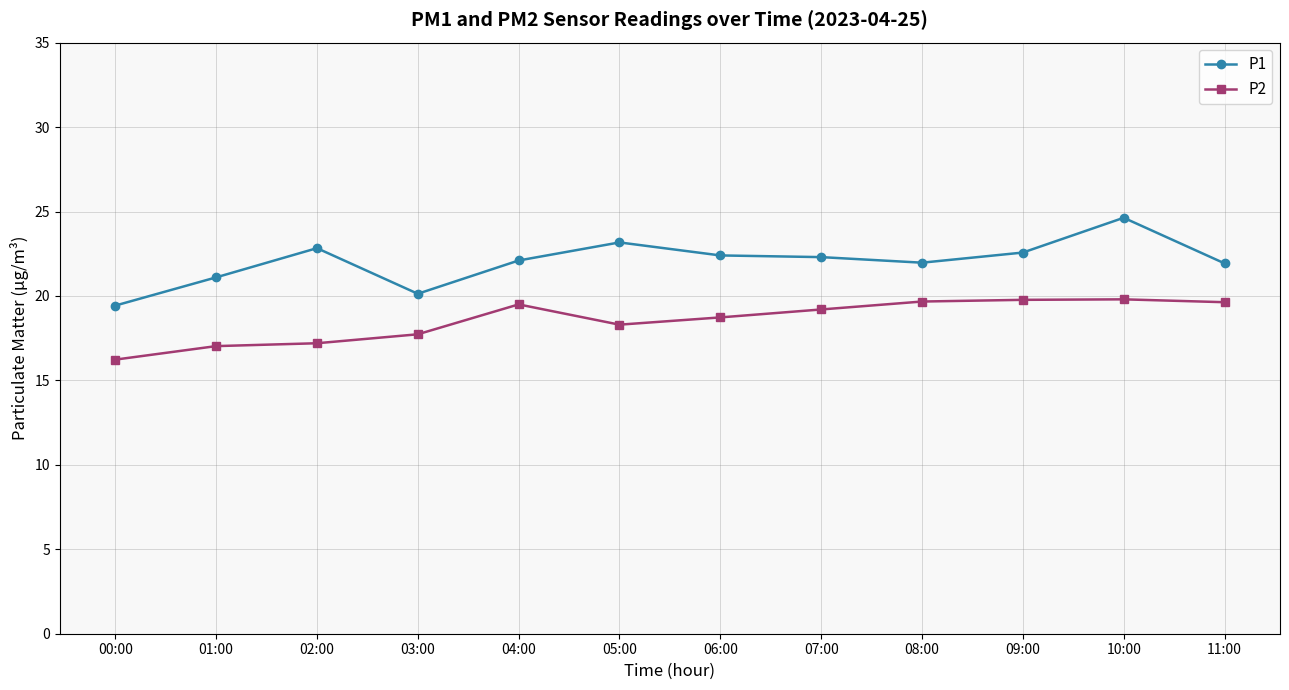

Is the value of P2 at 01:00 greater than the value of P1 at 00:00?

No